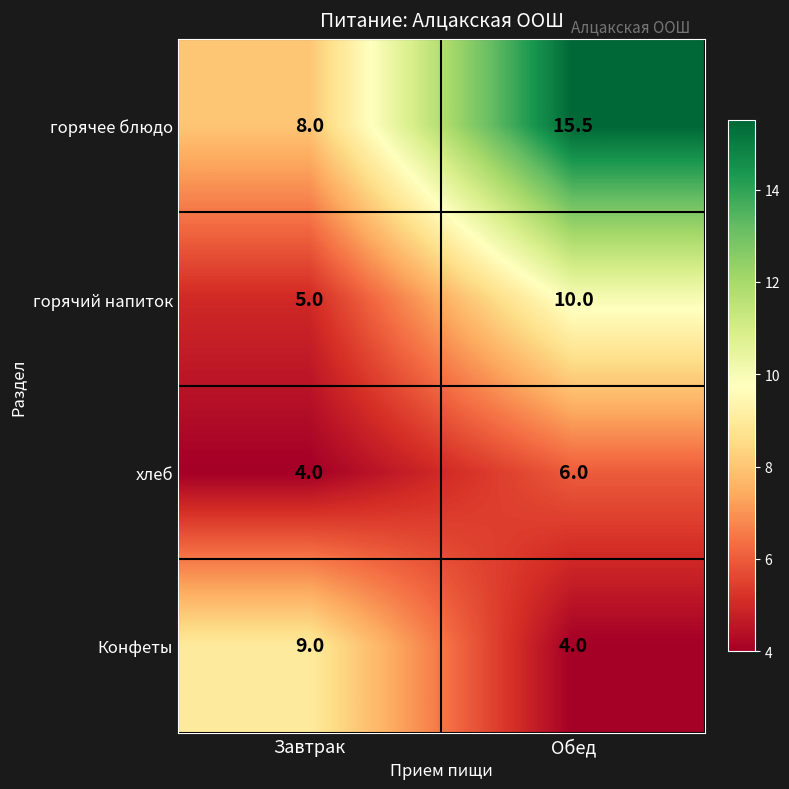

Reading left to right, list all the values displayed in this chart.

горячее блюдо: Завтрак=8.0	Обед=15.5
горячий напиток: Завтрак=5.0	Обед=10.0
хлеб: Завтрак=4.0	Обед=6.0
Конфеты: Завтрак=9.0	Обед=4.0